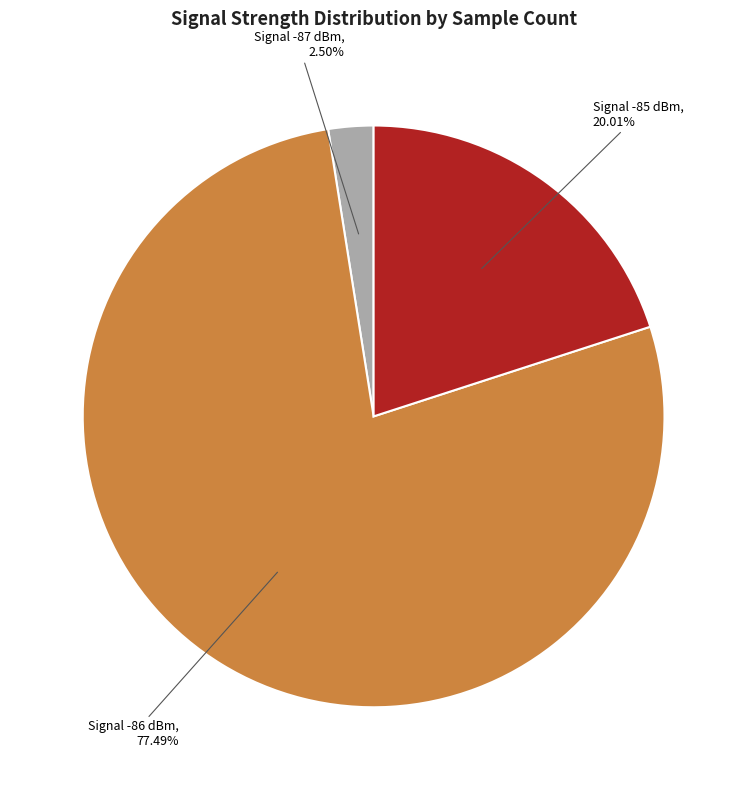

Is there a majority slice in this chart?

Yes